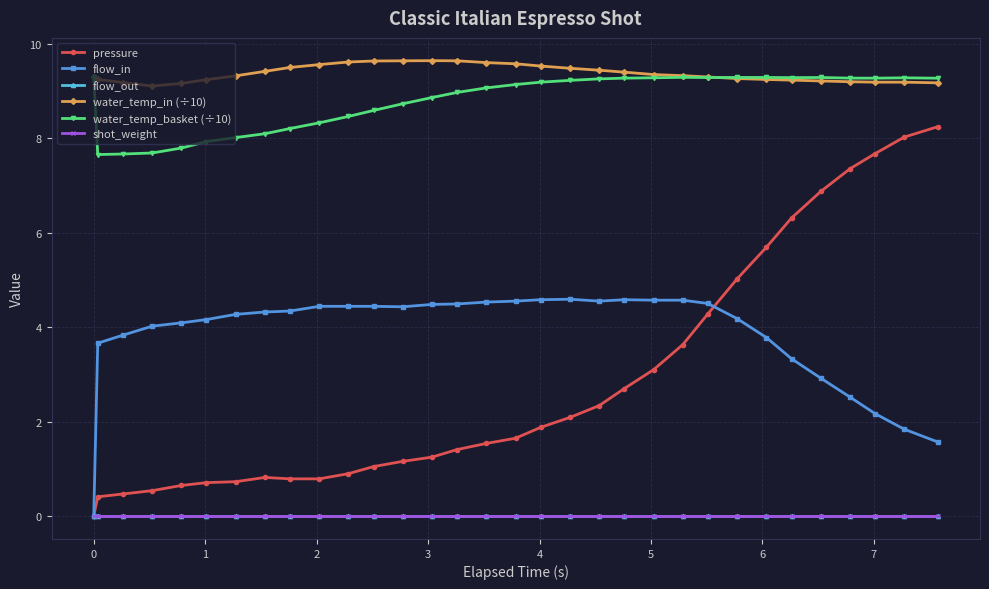

Does the chart have visible grid lines?

Yes